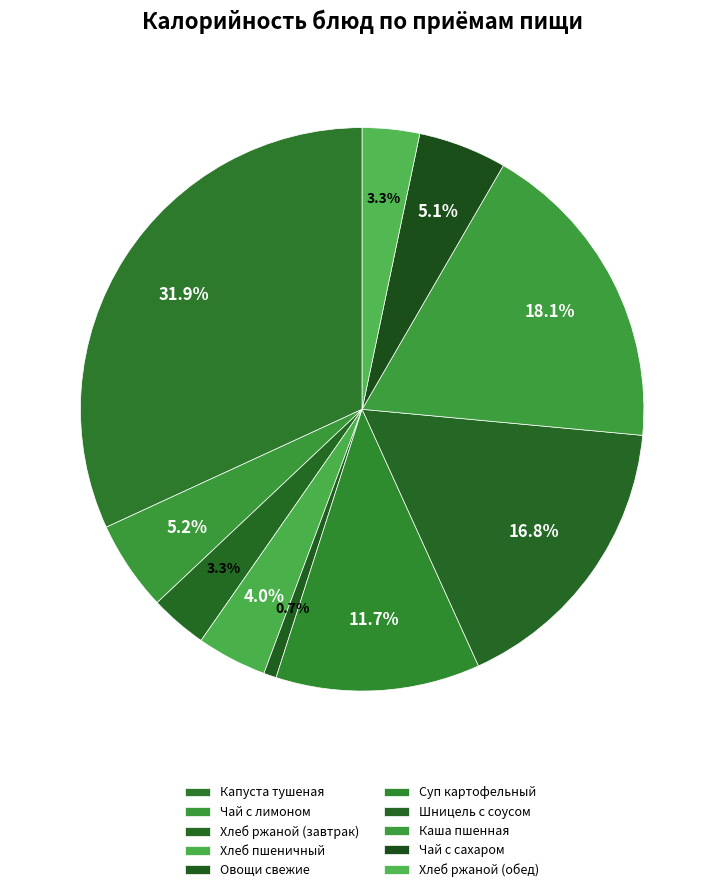

To the nearest percent, what is the average slice percentage?

10%